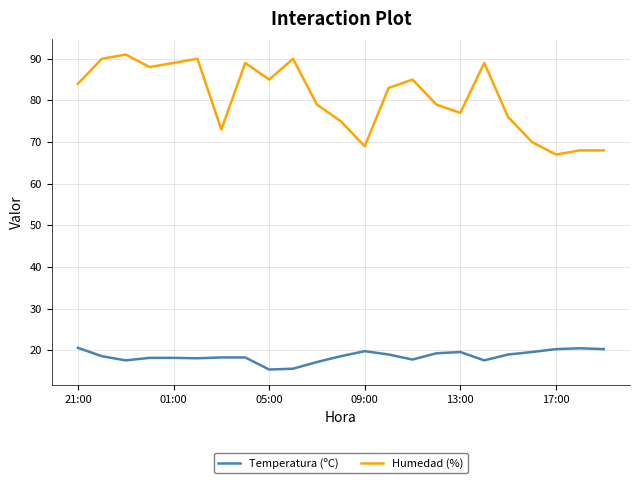

At how many categories does at least one series exceed 53?

23